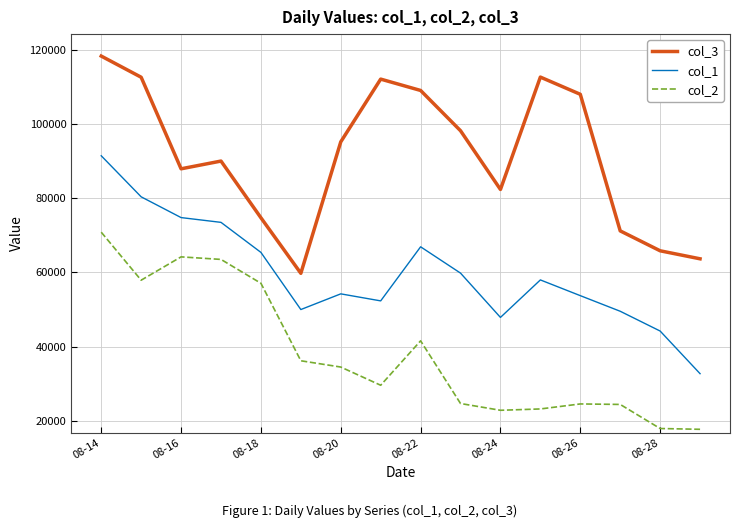

True or false: col_3 and col_1 cross at least once.

False